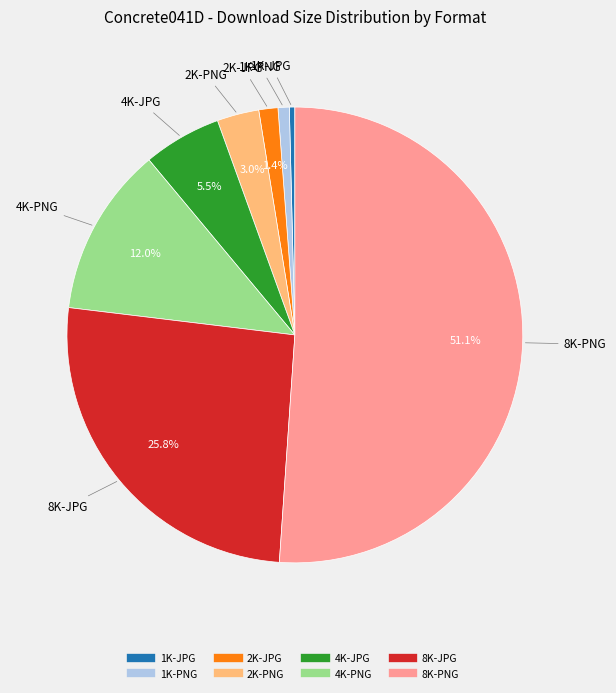

Does 8K-PNG represent more than half of the total?

Yes